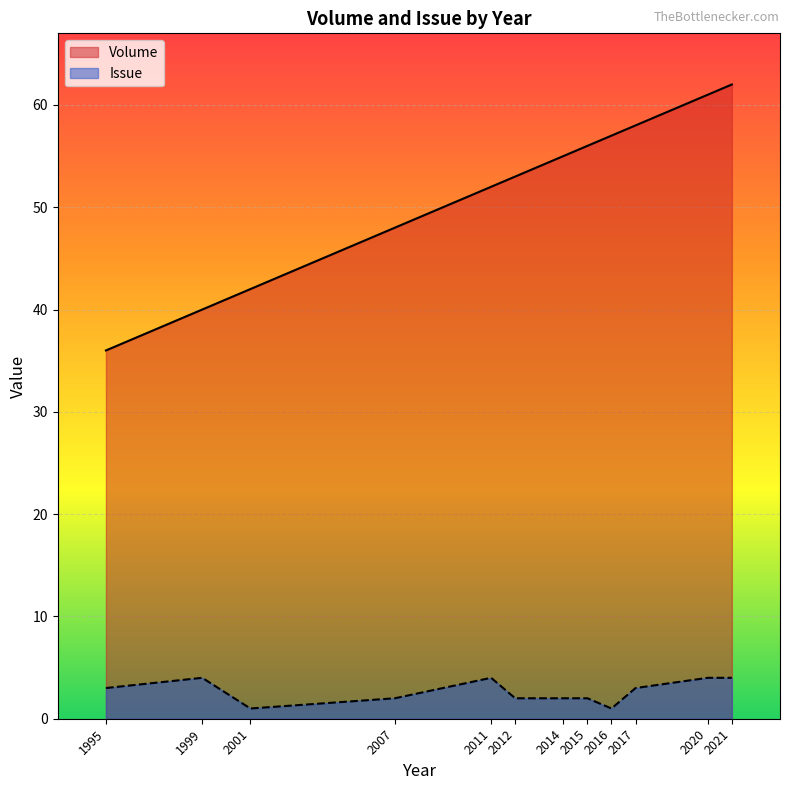

At which label does Volume reach its minimum?

1995